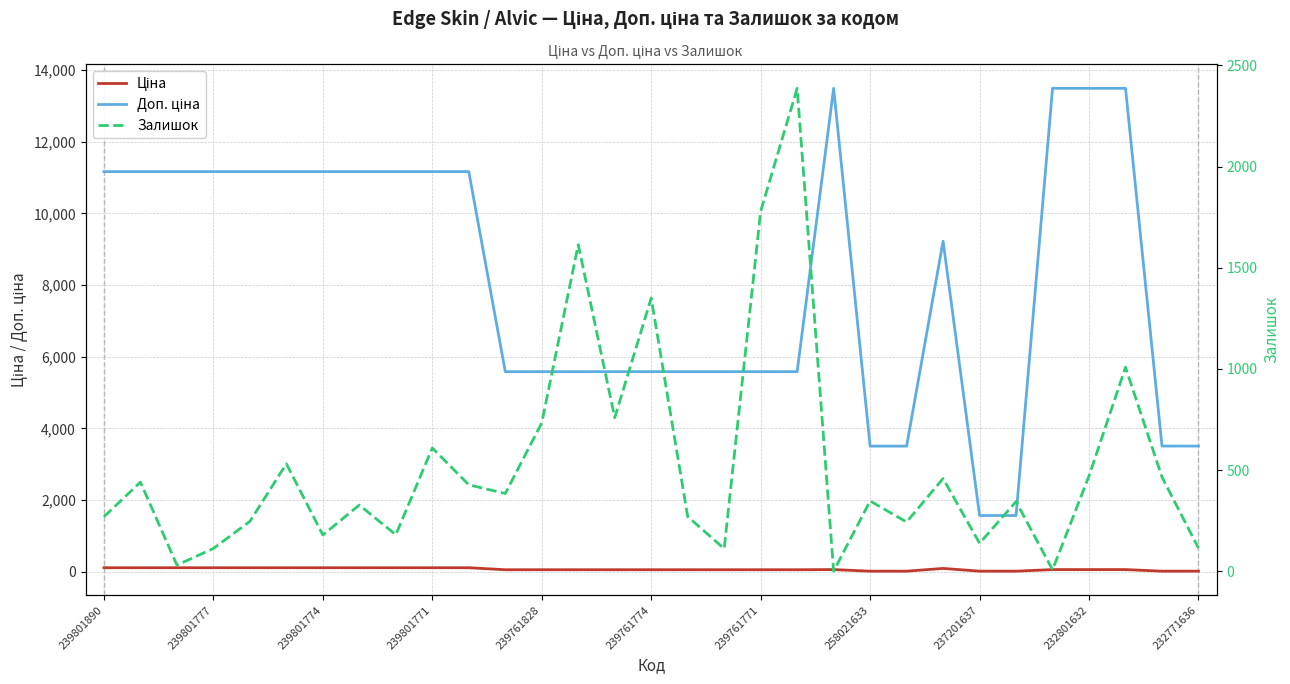

At which category is the sum across all series the highest?

28